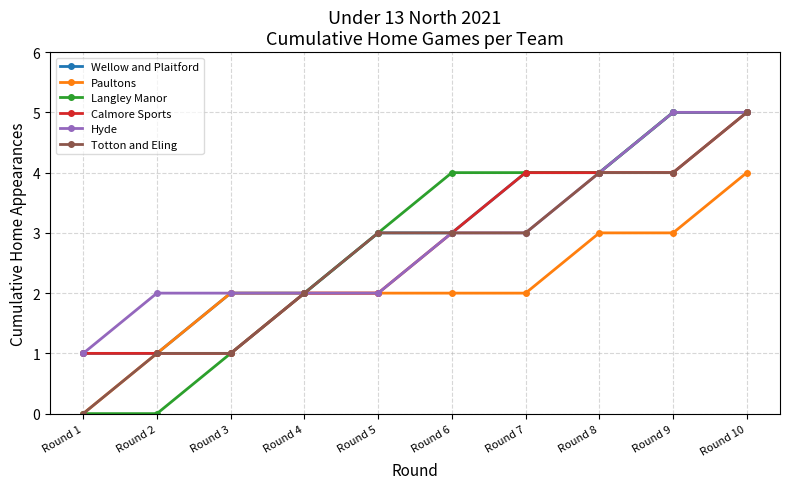

Reading right to left, transcribe all the data shown in this chart.

Wellow and Plaitford: 5	5	4	4	3	3	2	2	1	1
Paultons: 4	3	3	2	2	2	2	2	1	0
Langley Manor: 5	5	4	4	4	3	2	1	0	0
Calmore Sports: 5	4	4	4	3	2	2	1	1	1
Hyde: 5	5	4	3	3	2	2	2	2	1
Totton and Eling: 5	4	4	3	3	3	2	1	1	0